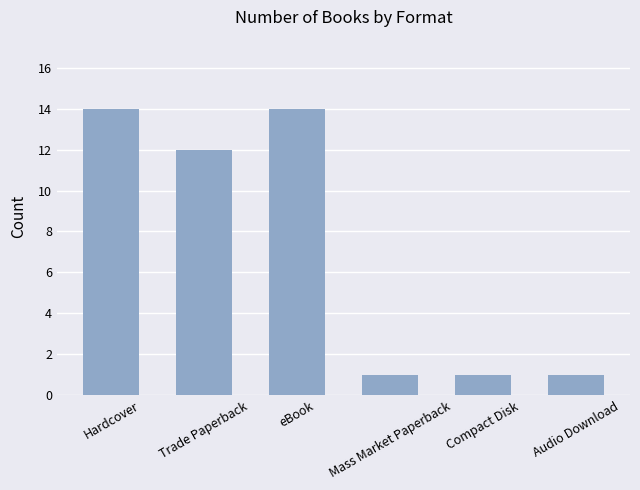

What position from the right is eBook?

4